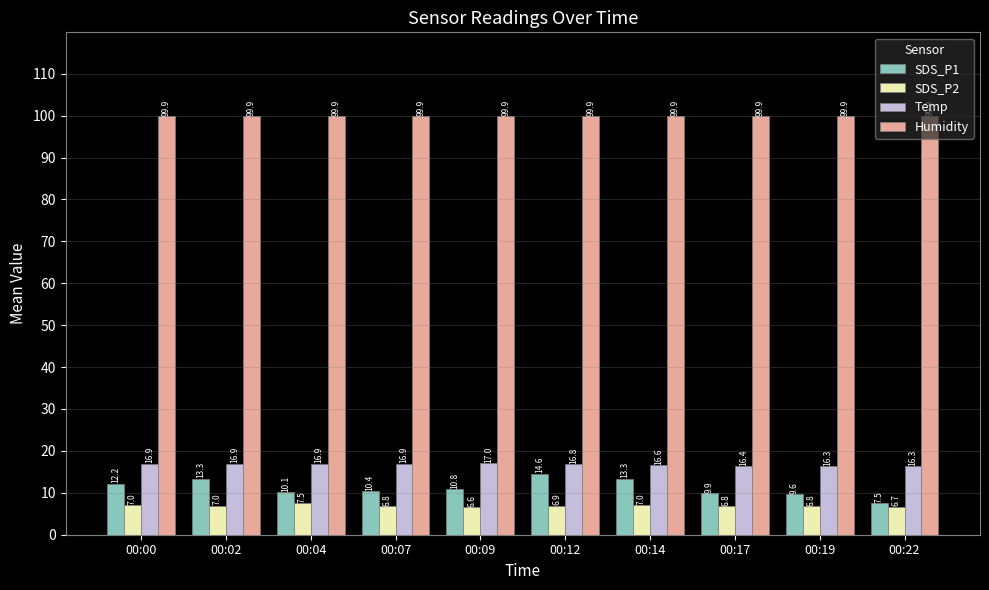

Between 00:09 and 00:19, which series saw the biggest shift?

SDS_P1